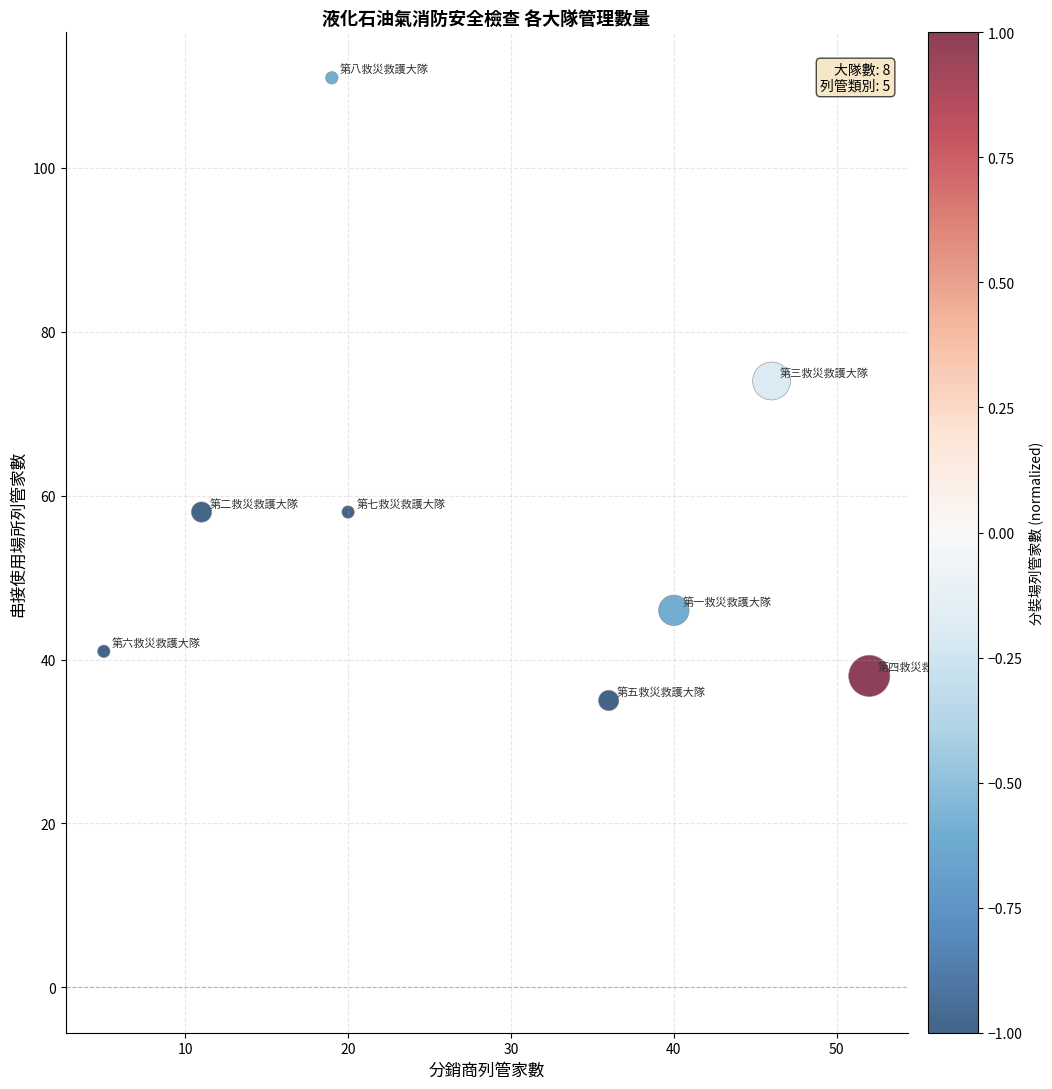

What is the average X value?

29